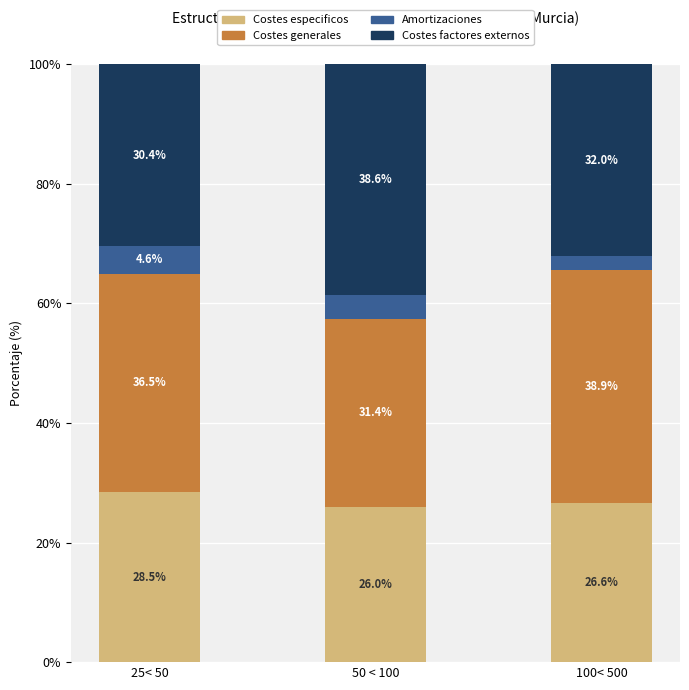

Reading left to right, transcribe the values for Costes especificos.

28.5	26.0	26.6